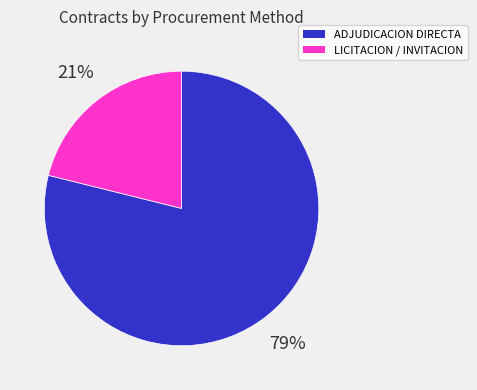

Is there a majority slice in this chart?

Yes